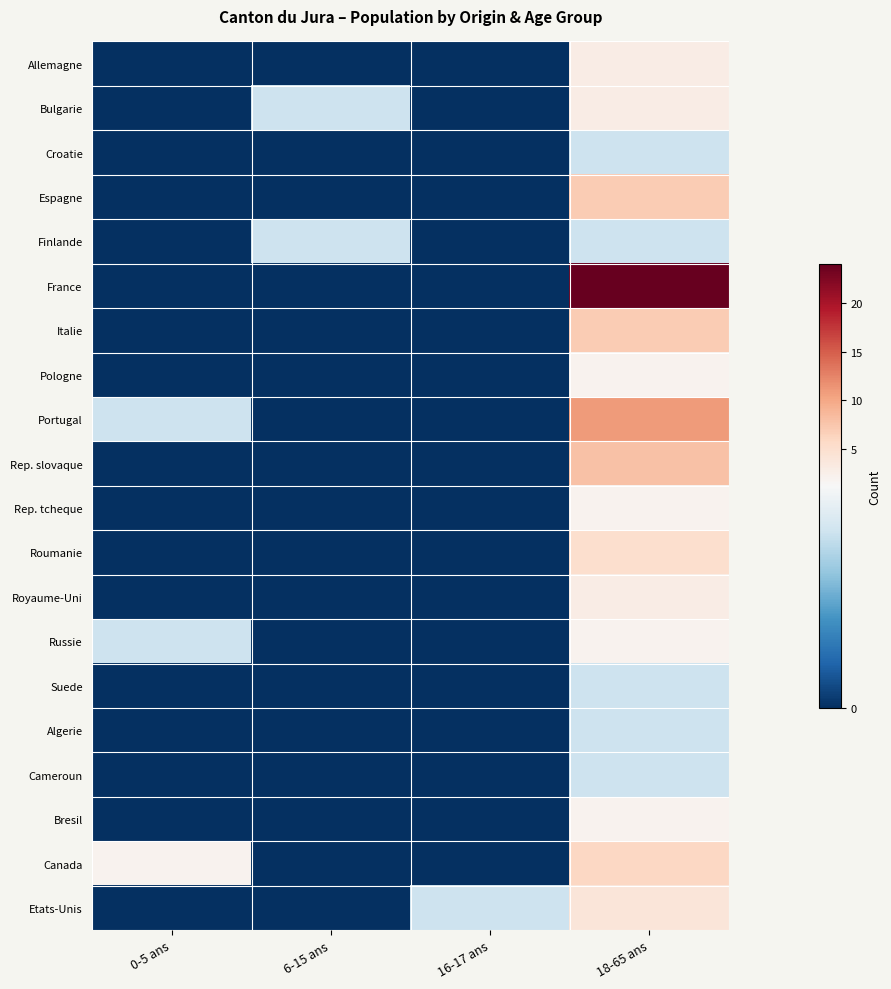

Which category has the lowest value across all series?

0-5 ans